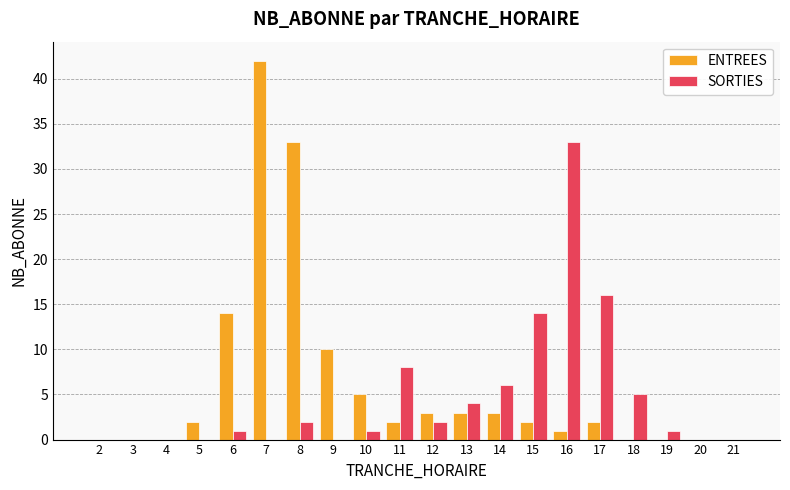

Count the number of categories in the chart.

20